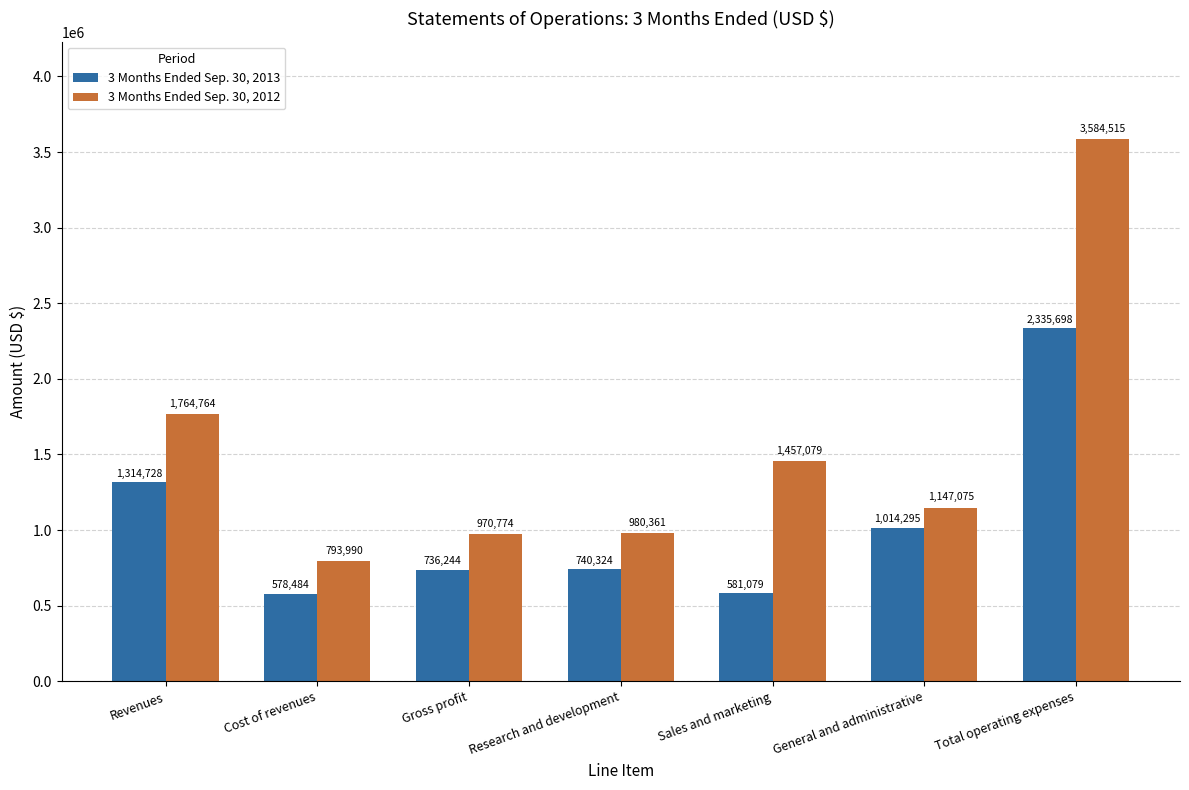

What is the label of the 1st bar from the right?

Total operating expenses